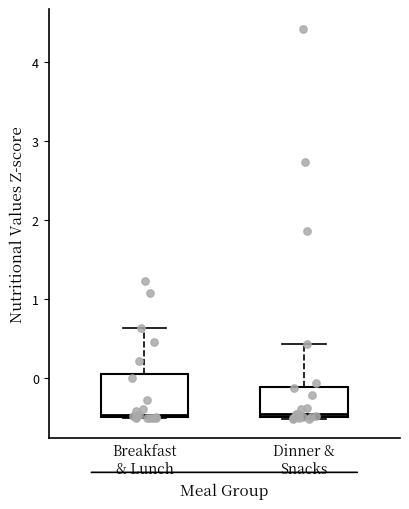

Reading left to right, transcribe this box plot: for each box, give where its median line is, the range the box spans, and where its two whiskers end, as read against the y-axis. The values are not printed on the chart, so give them approximately, as read against the axis.

Breakfast & Lunch: median -0.5, box -0.5 to 0.1, whiskers -0.5 to 0.6
Dinner & Snacks: median -0.5 (just above the box's lower edge), box -0.5 to -0.1, whiskers -0.5 to 0.4